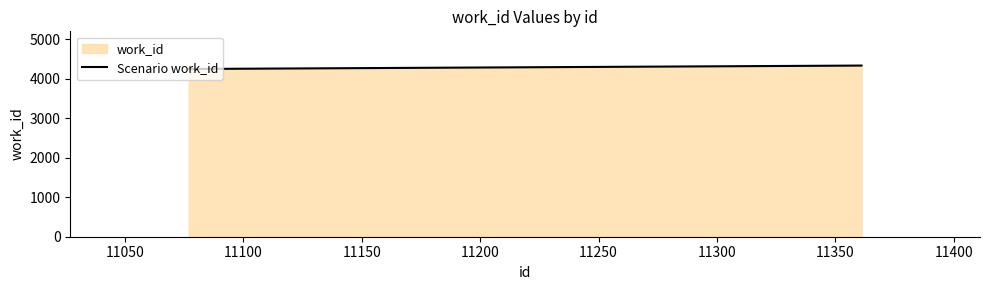

What is the maximum value shown in the chart?

4339